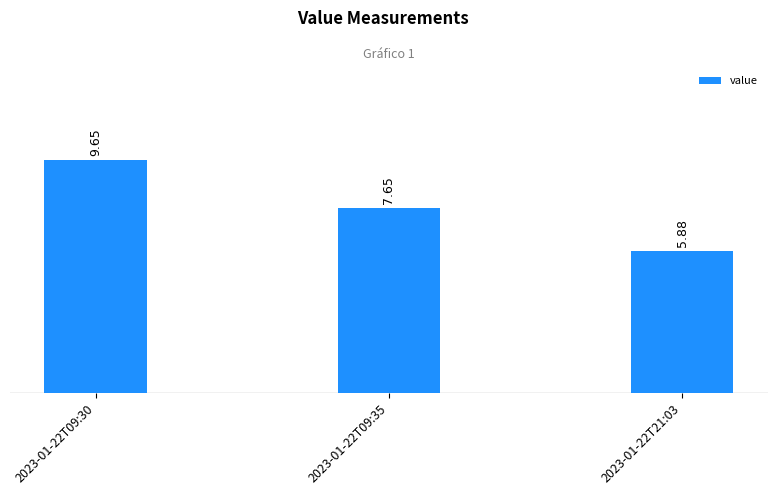

What is the label of the 2nd bar from the left?

2023-01-22T09:35